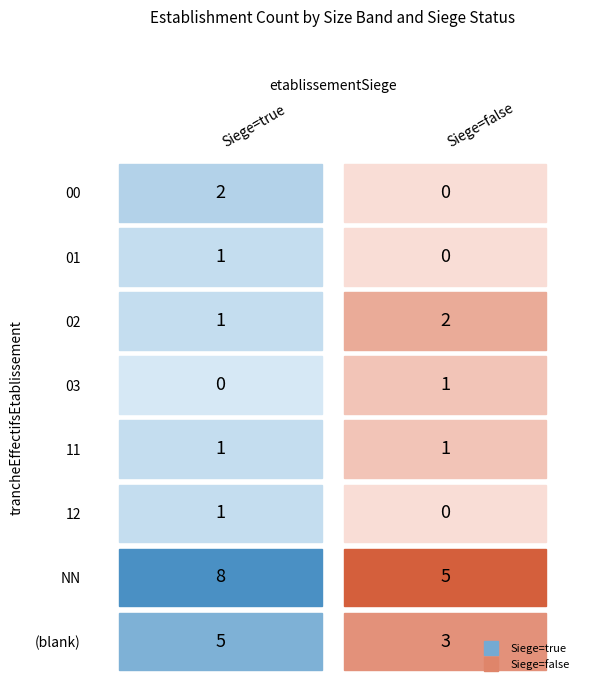

At which category is the sum across all series the highest?

NN